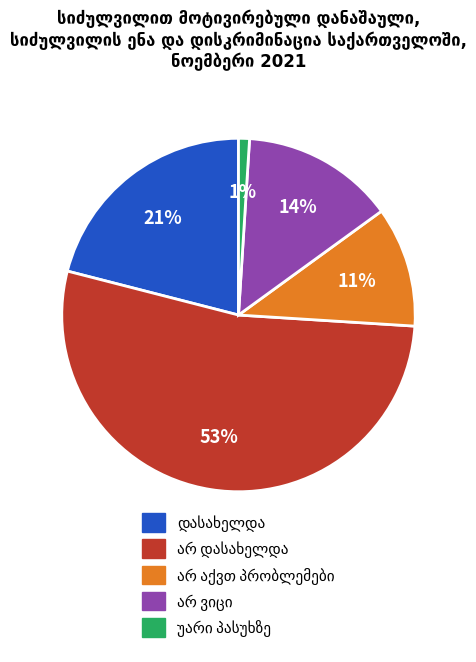

Does any single category account for the majority?

Yes